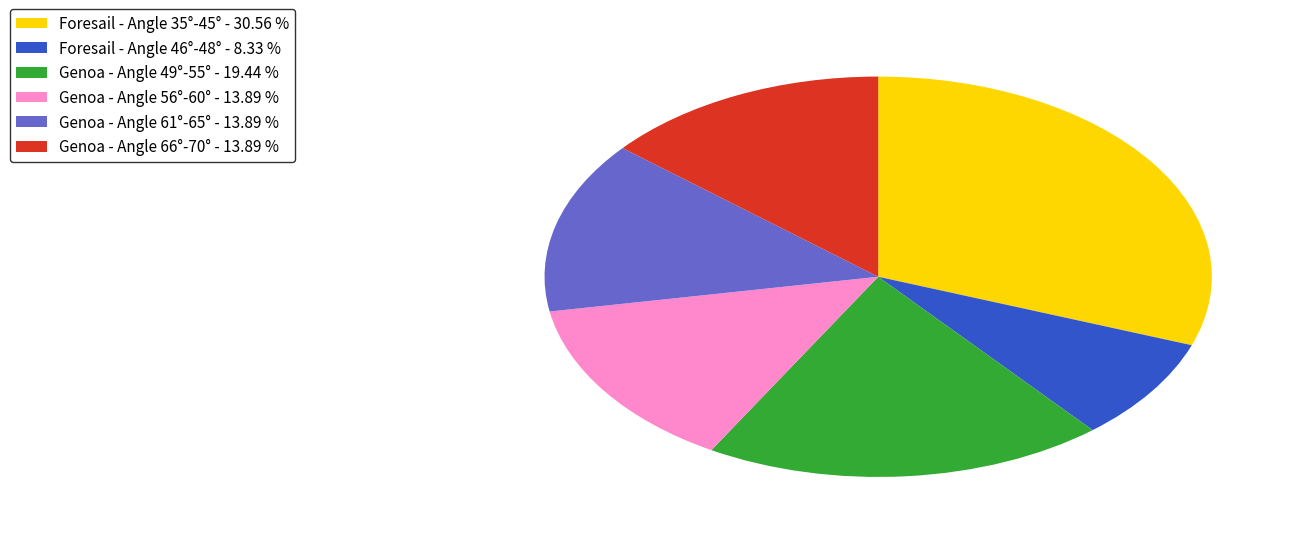

Is the sum of Foresail - Angle 46°-48° - 8.33 % and Genoa - Angle 49°-55° - 19.44 % greater than half?

No